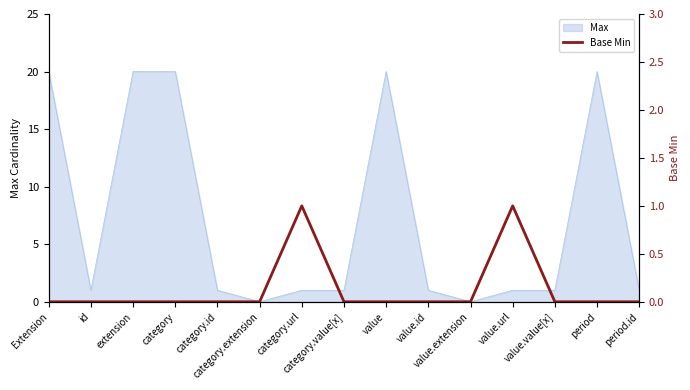

Reading left to right, what are all the values shown in this chart?

0	0	0	0	0	0	1	0	0	0	0	1	0	0	0